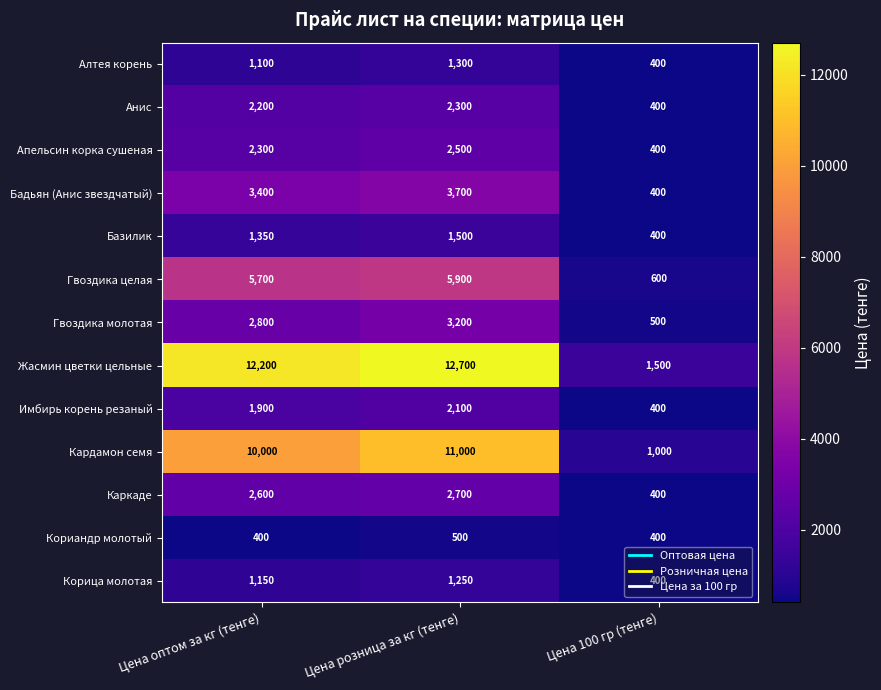

What is the sum of the Базилик values at Цена 100 гр (тенге) and Цена оптом за кг (тенге)?

1750